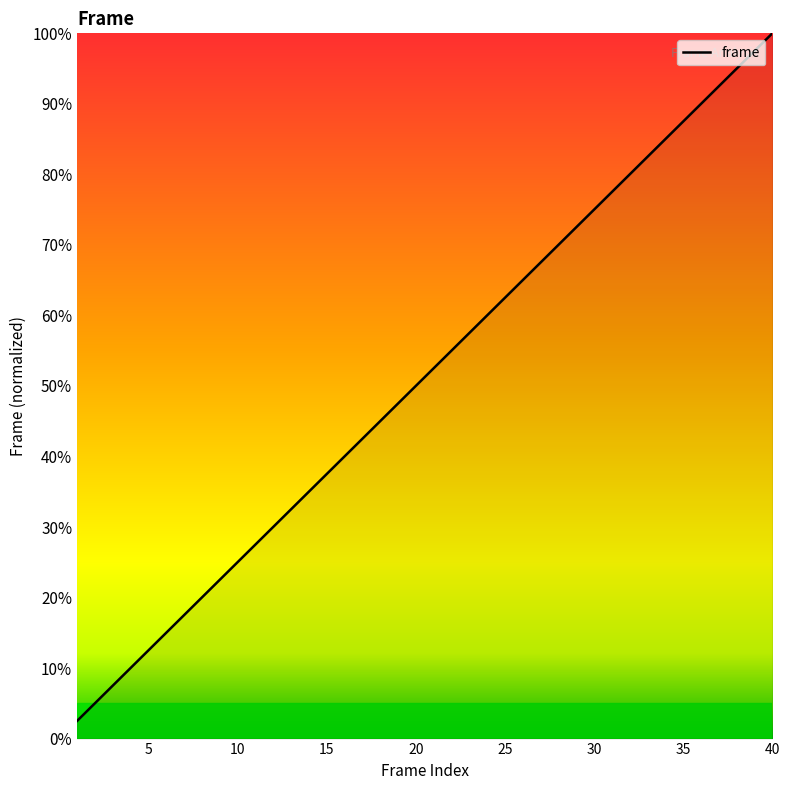

What is the minimum value shown in the chart?

2.5